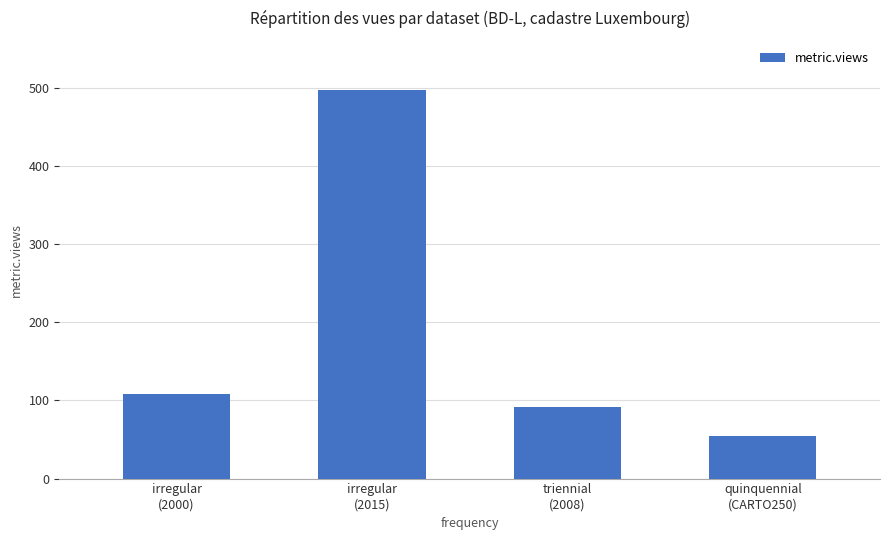

Reading right to left, transcribe all the data shown in this chart.

quinquennial
(CARTO250)=55	triennial
(2008)=92	irregular
(2015)=497	irregular
(2000)=108